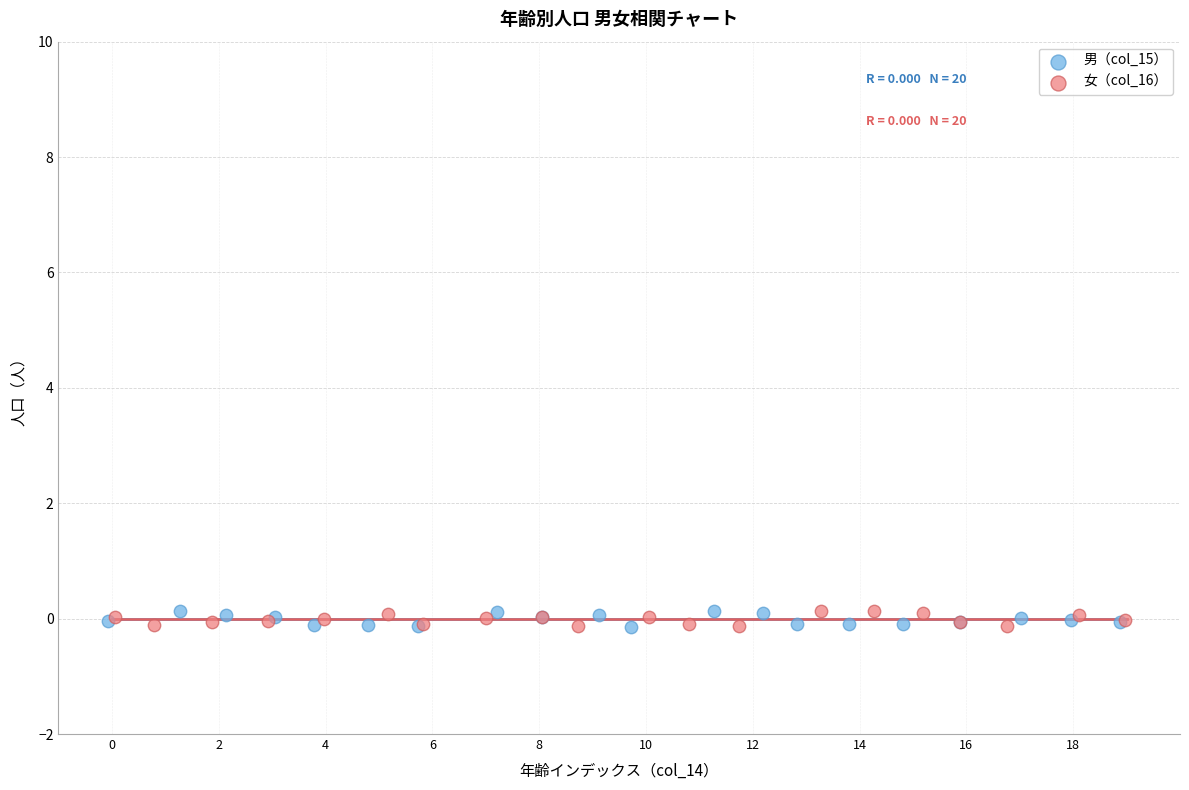

What are all the series names shown in the legend?

男（col_15）, 女（col_16）